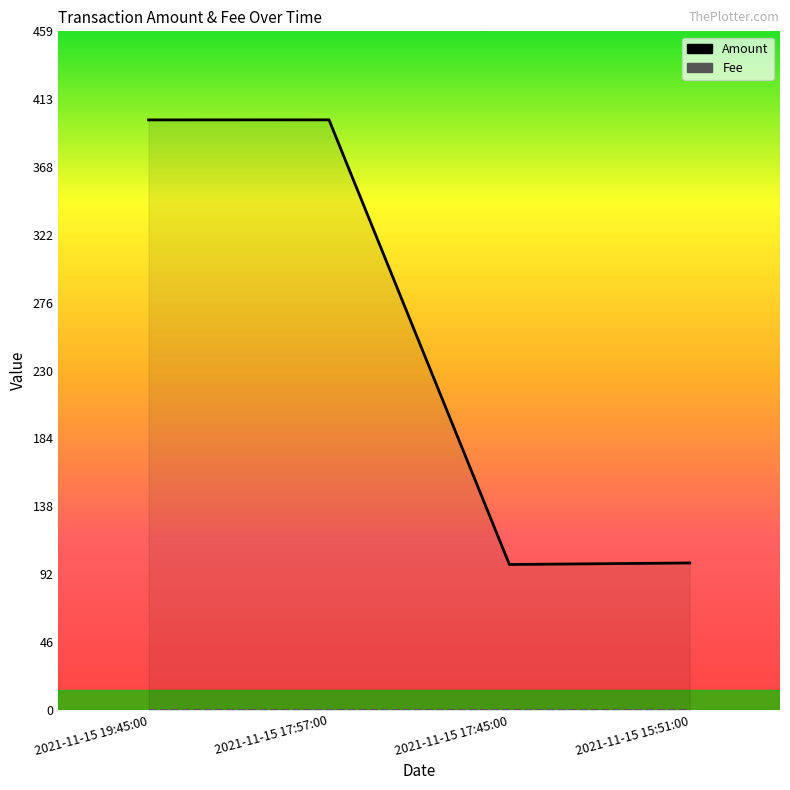

What is the smallest value displayed?

98.5